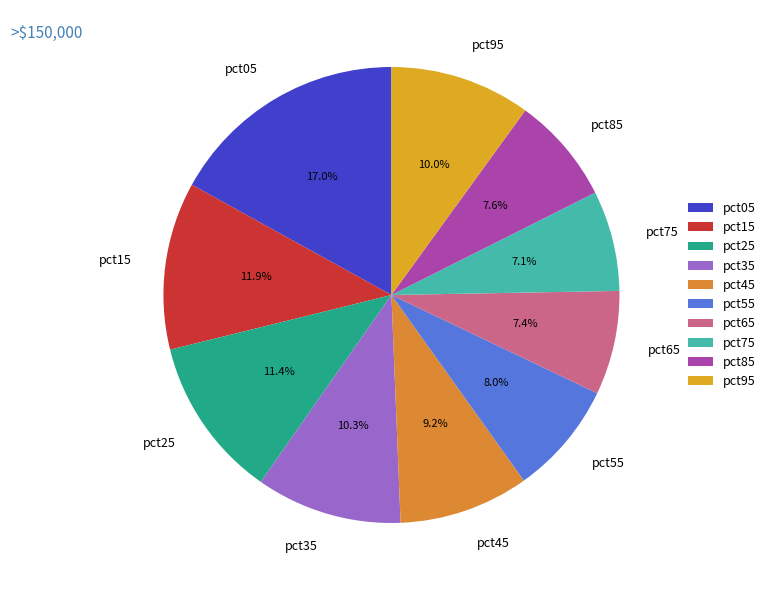

Is pct45 the majority of the pie?

No